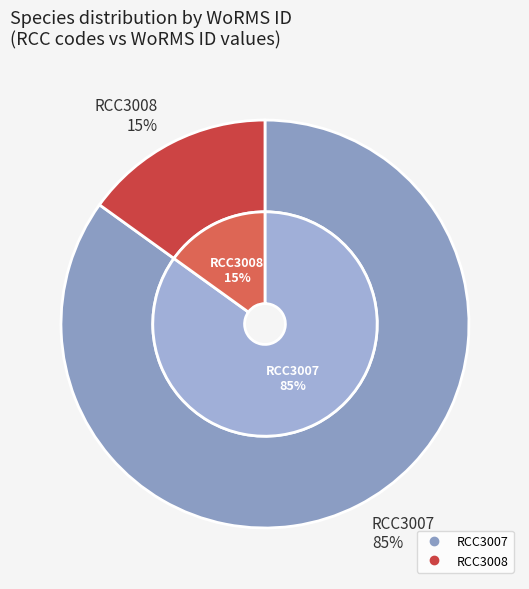

Which category has the smallest portion of the pie?

RCC3008